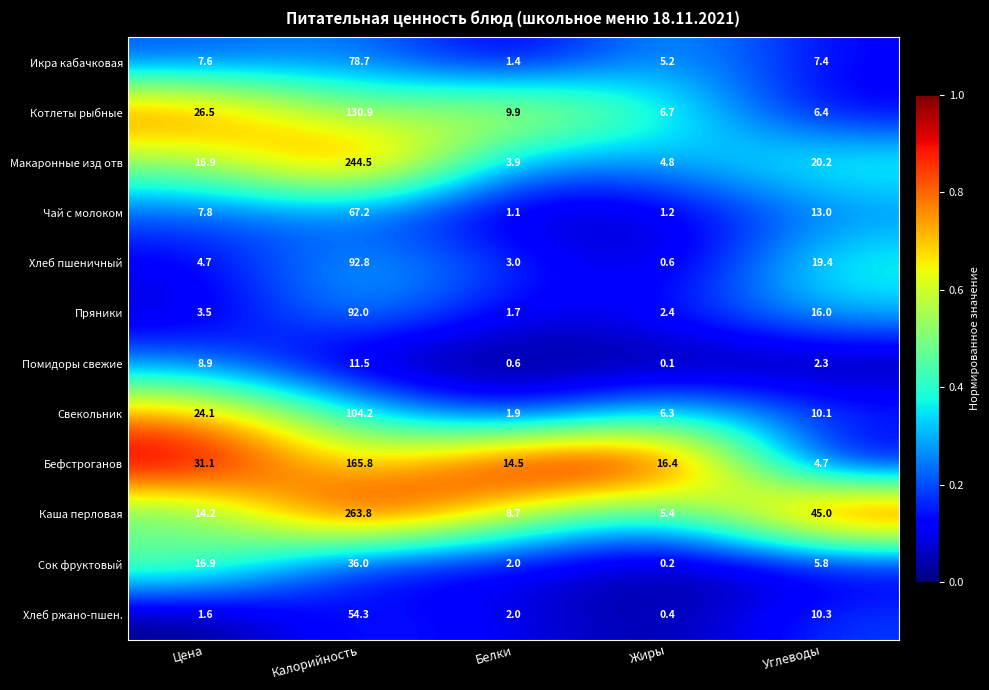

Rank the series by their maximum value, from highest to lowest.

Каша перловая, Макаронные изд отв, Бефстроганов, Котлеты рыбные, Свекольник, Хлеб пшеничный, Пряники, Икра кабачковая, Чай с молоком, Хлеб ржано-пшен., Сок фруктовый, Помидоры свежие